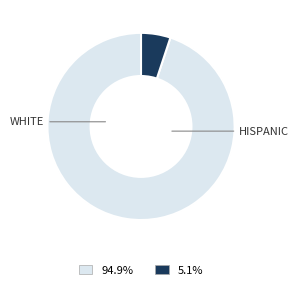

Is there a majority slice in this chart?

Yes